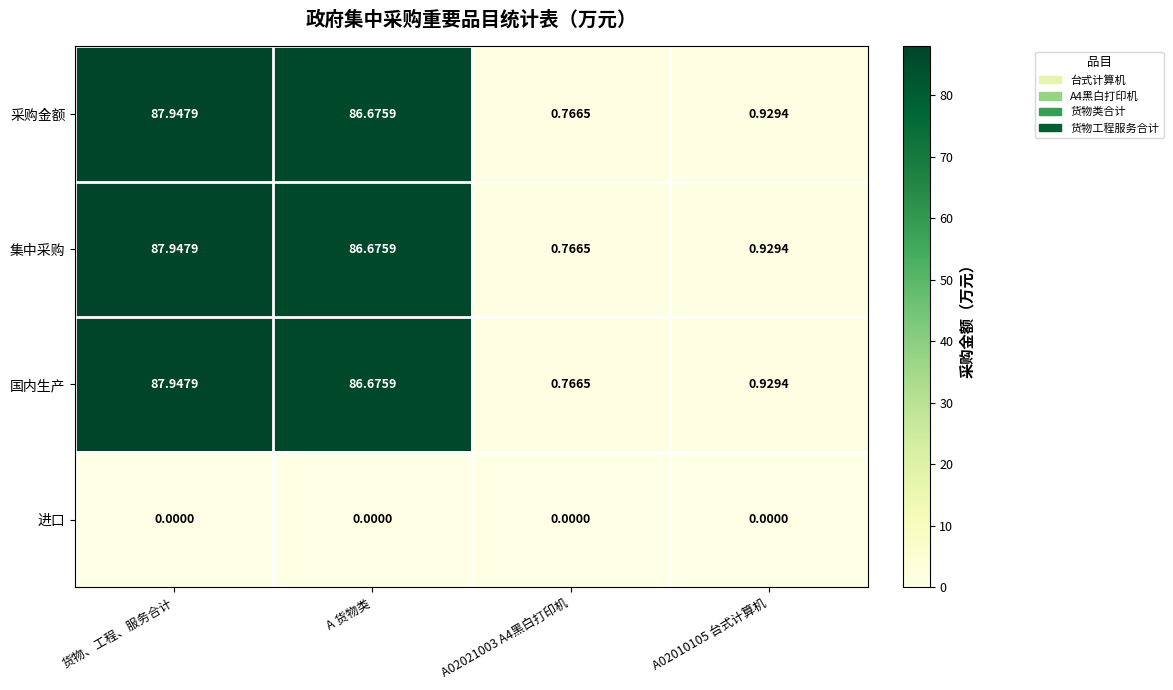

At which category does the chart reach its peak across all series?

货物、工程、服务合计